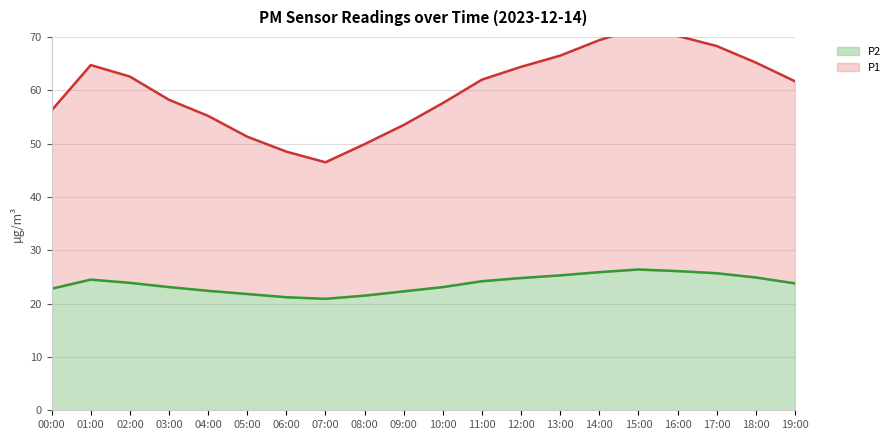

Reading left to right, transcribe all the data shown in this chart.

P1: 56.2	64.7	62.6	58.2	55.2	51.3	48.5	46.5	49.9	53.5	57.6	62.0	64.4	66.5	69.4	71.7	70.2	68.3	65.2	61.7
P2: 22.8	24.5	23.9	23.1	22.4	21.8	21.2	20.9	21.5	22.3	23.1	24.2	24.8	25.3	25.9	26.4	26.1	25.7	24.9	23.8